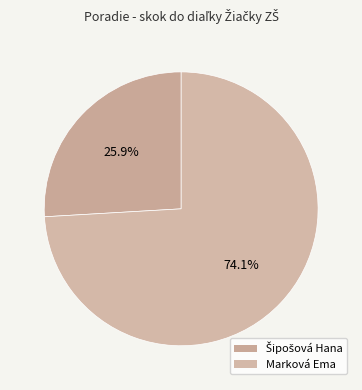

Which has a higher value, Šipošová Hana or Marková Ema?

Marková Ema